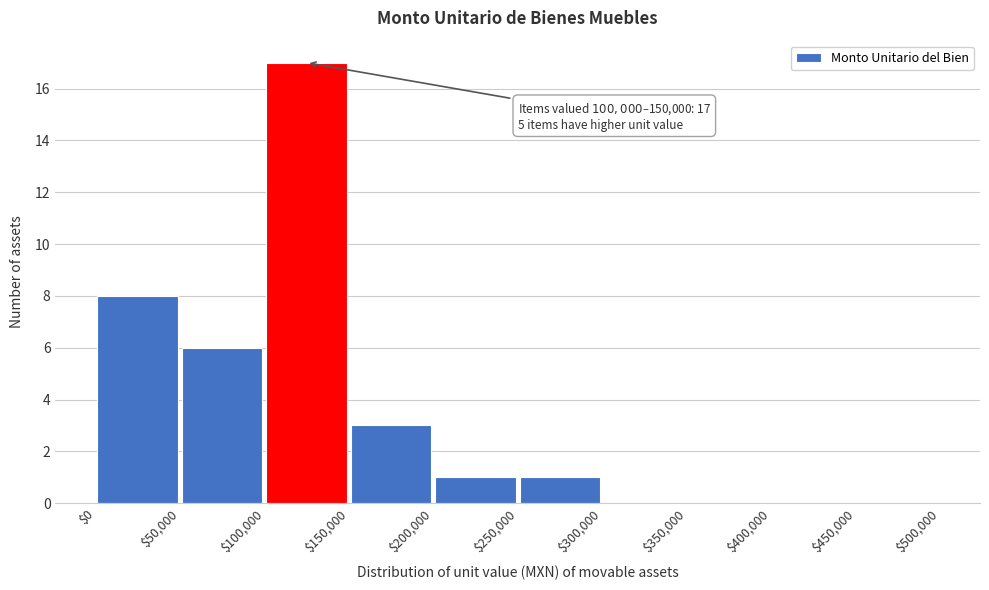

Which range on the x-axis has the tallest bar?

$100,000 to $150,000